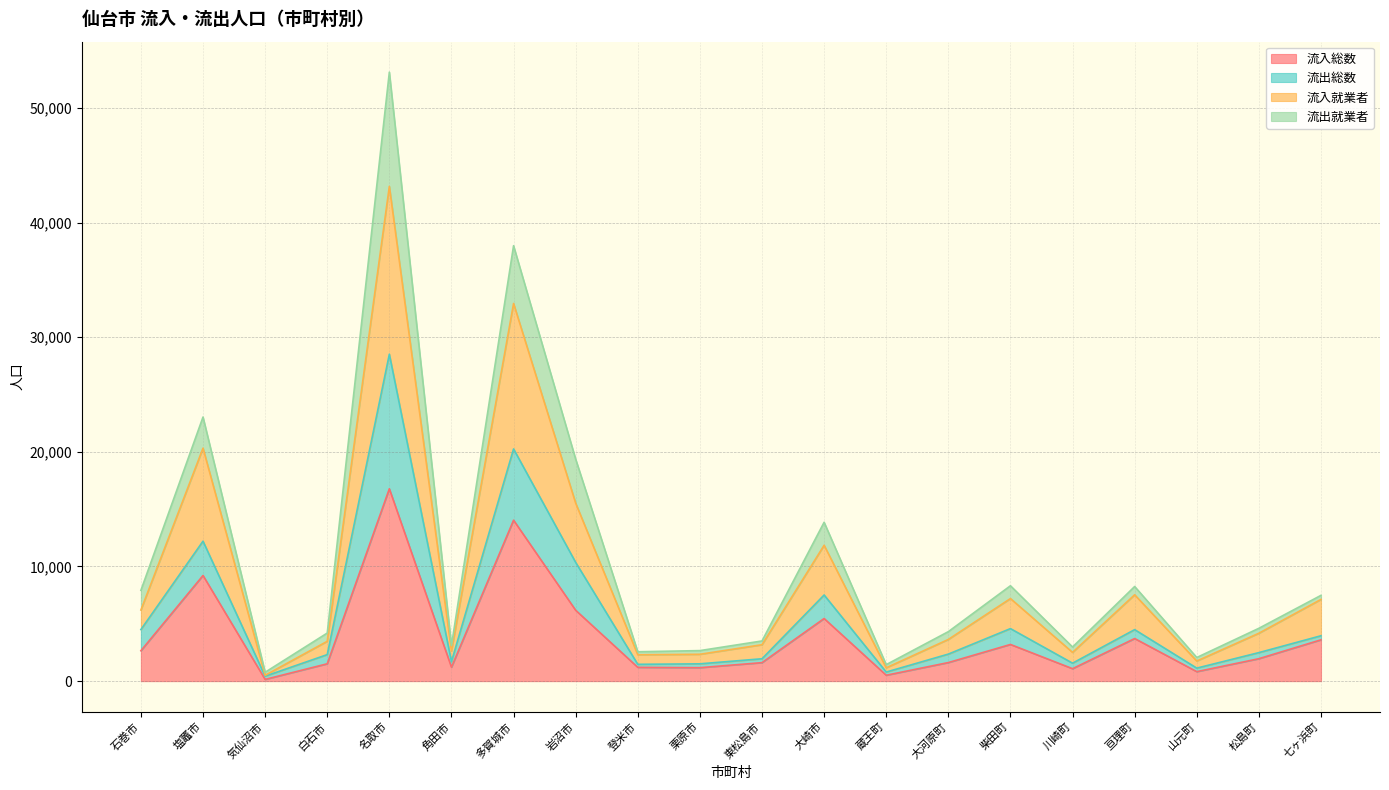

What is the total value across all series at 名取市?

53129